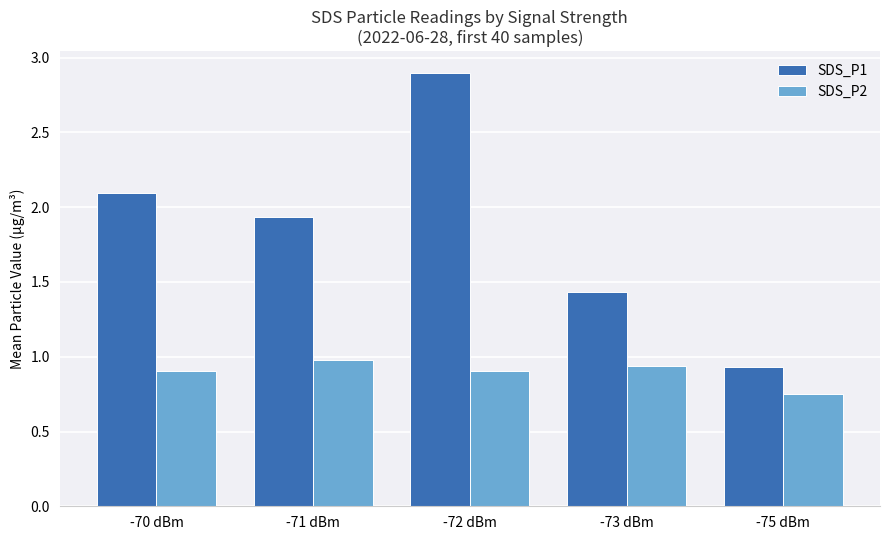

Is the value of SDS_P2 at -71 dBm greater than the value of SDS_P1 at -73 dBm?

No